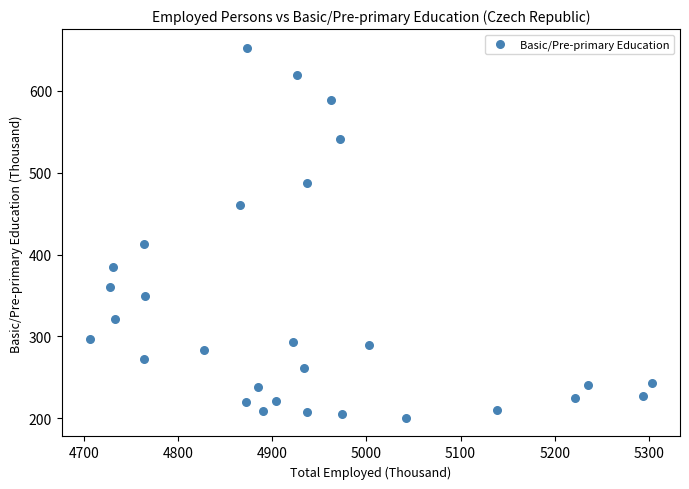

What Y value in the scatter plot is closest to 426?

412.3